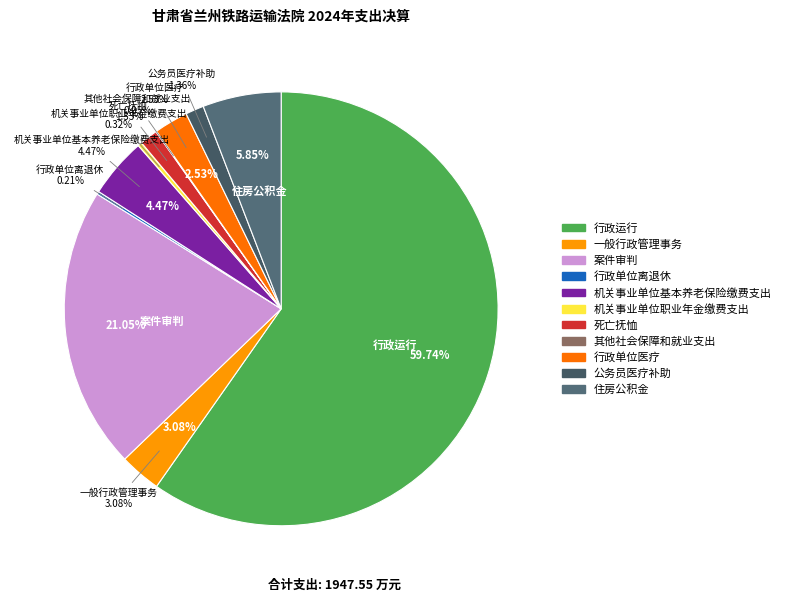

Combined, do 机关事业单位职业年金缴费支出 and 其他社会保障和就业支出 account for over 50%?

No